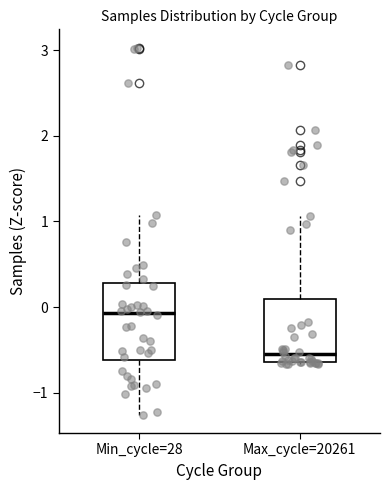

Where does the upper whisker of the box for Max_cycle=20261 end on the y-axis? The values are not printed on the chart, so give them approximately, as read against the axis.

1.1